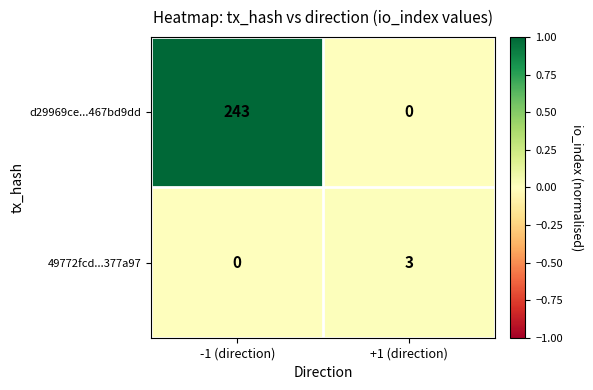

What is the maximum value for 49772fcd...377a97?

3